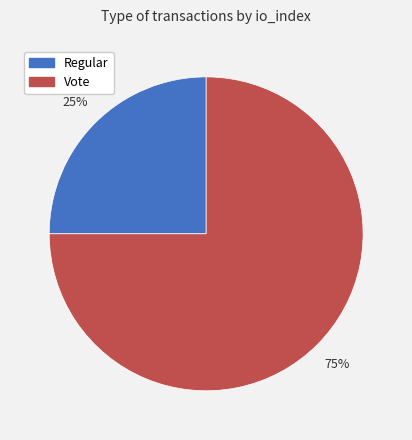

Is it true that Vote is 63% of the pie?

False